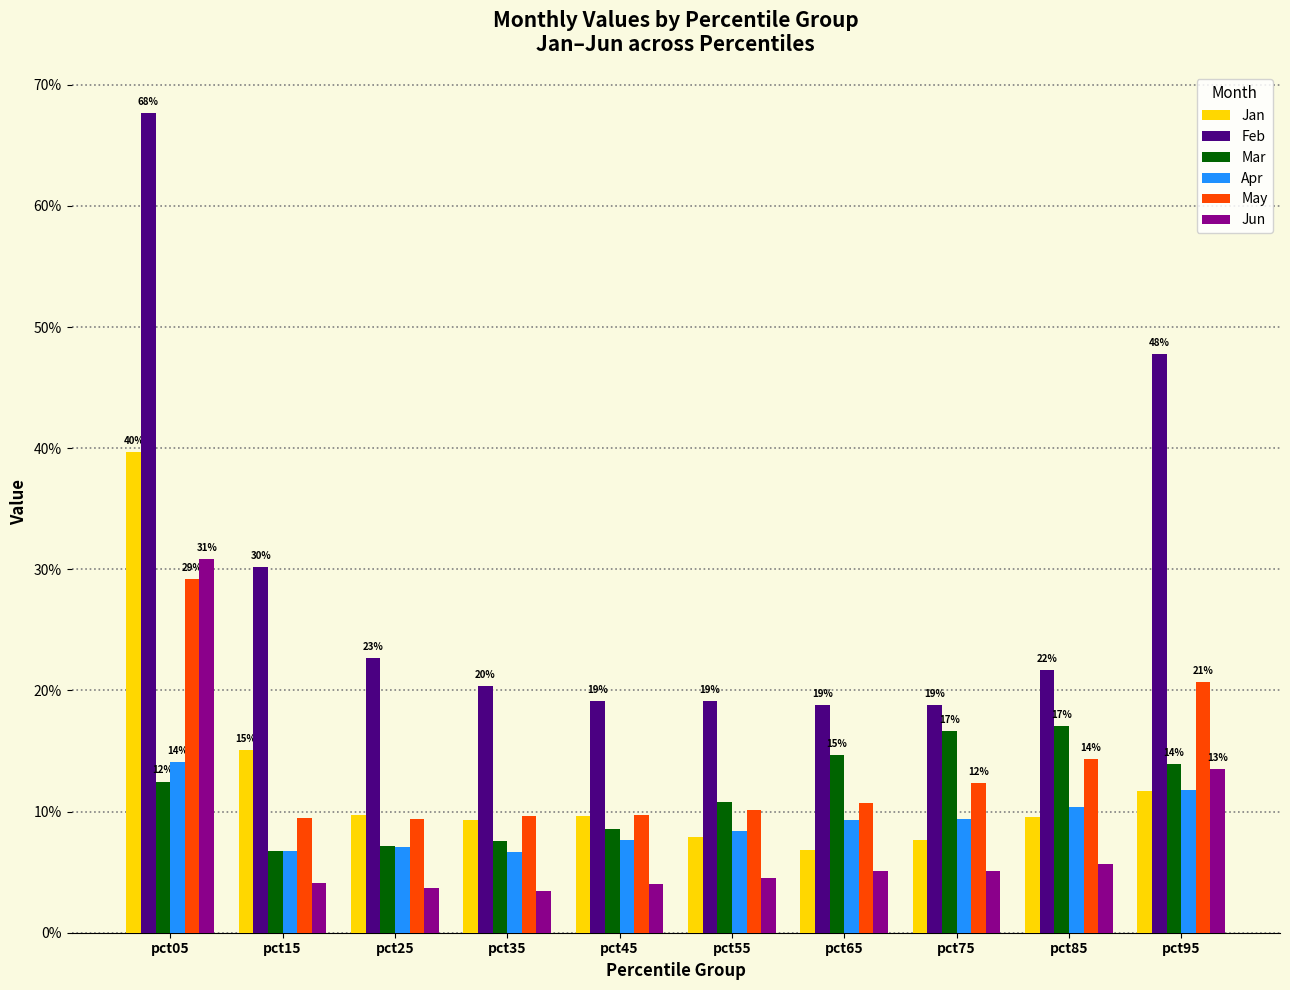

At which category is the sum across all series the highest?

pct05